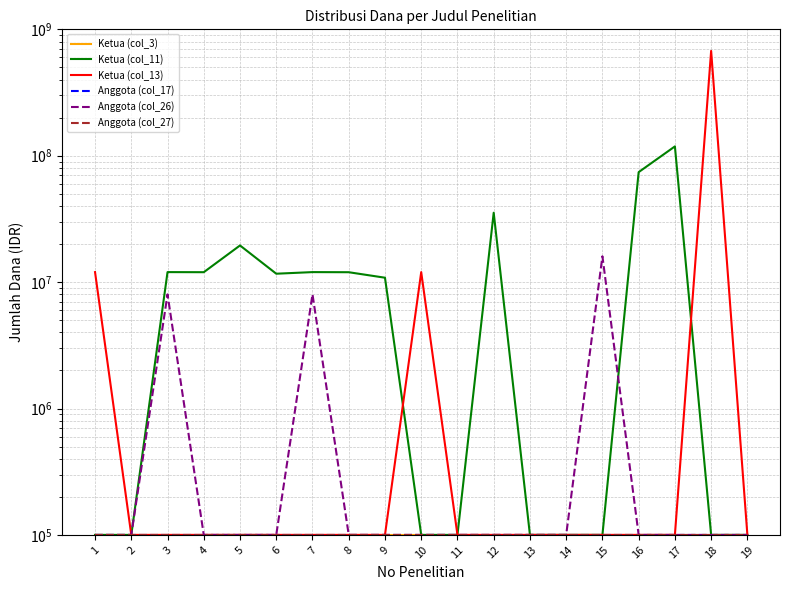

At which category does the chart reach its minimum across all series?

1